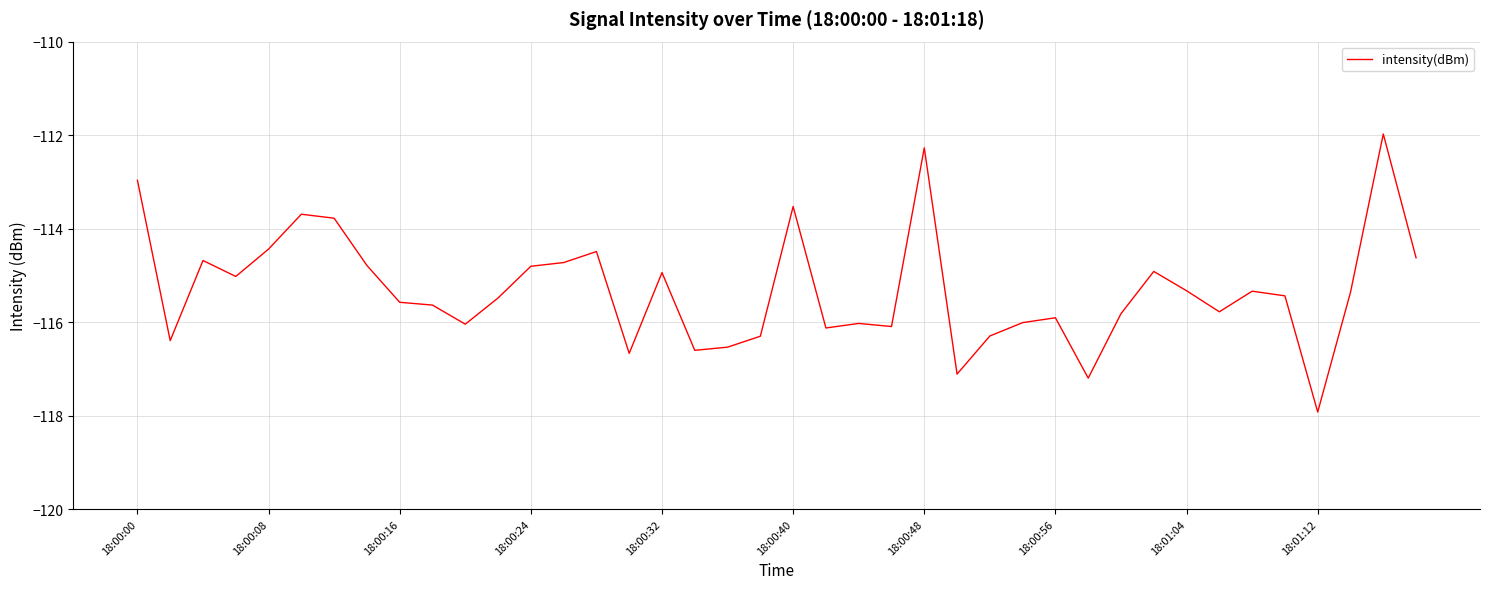

What is the greatest value displayed?

-112.0